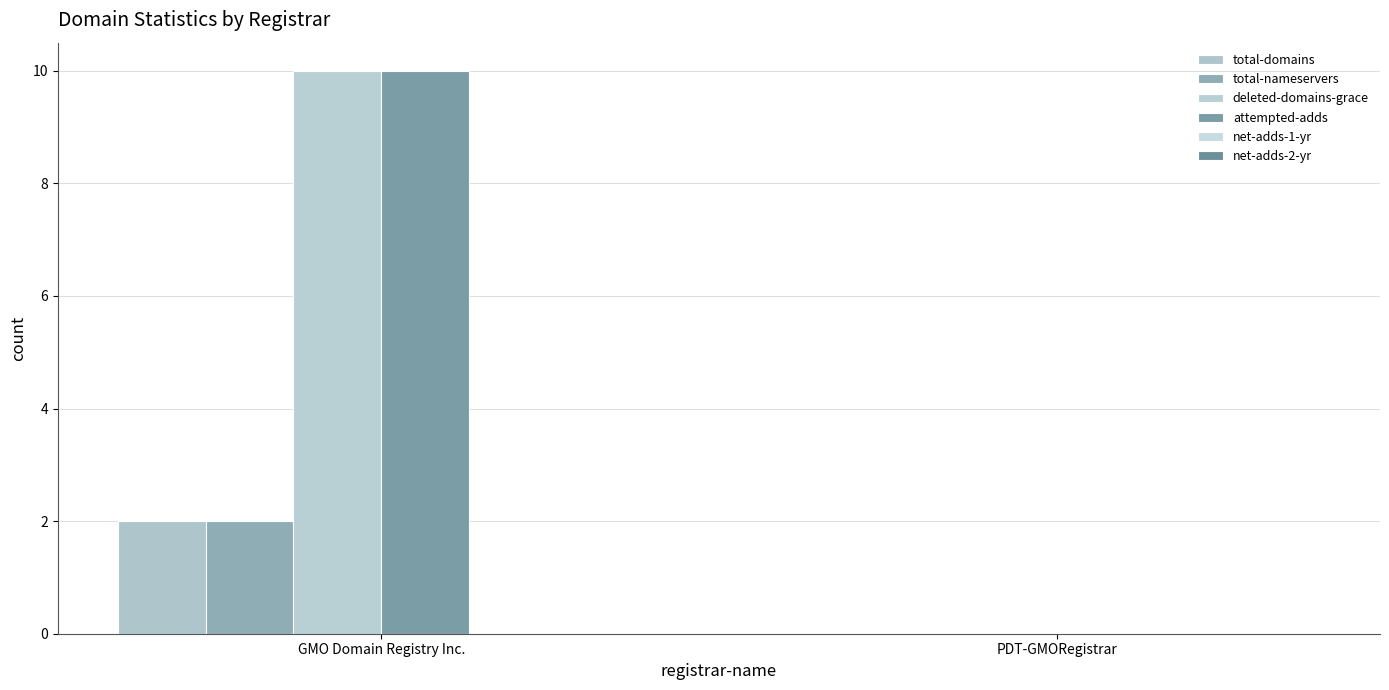

Where is total-nameservers nearest to the value 1?

GMO Domain Registry Inc.